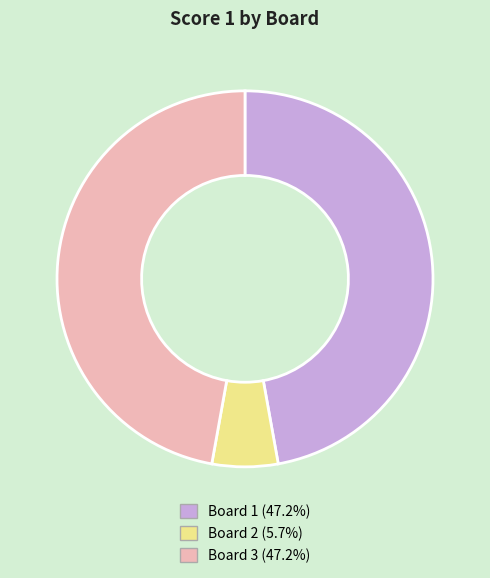

What is the smallest slice in the pie chart?

Board 2